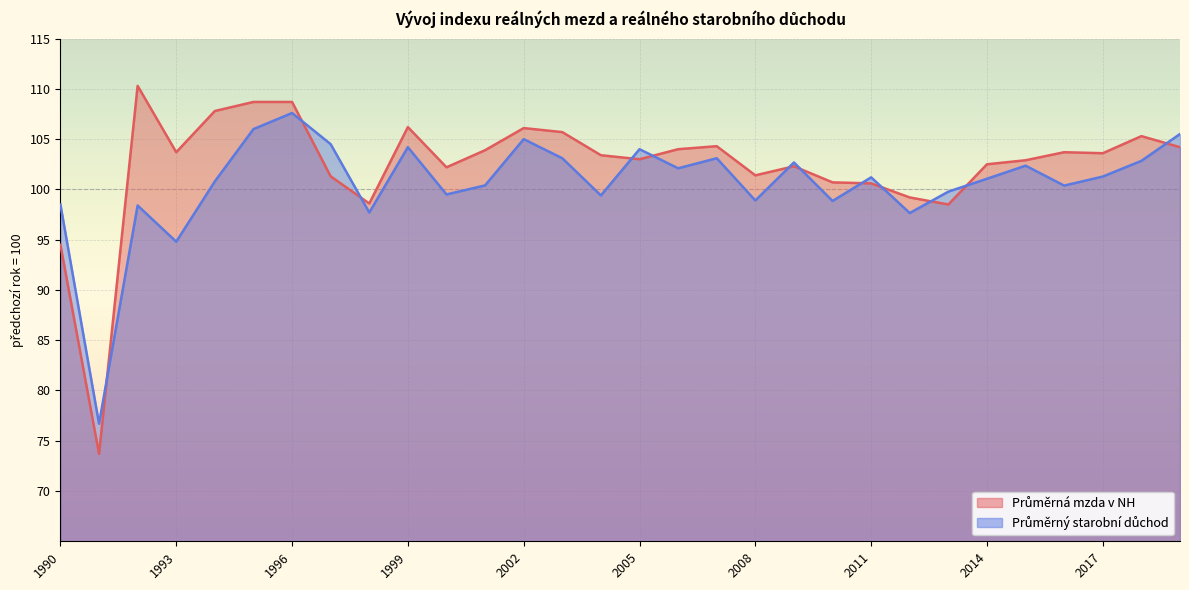

Where is Průměrný starobní důchod nearest to the value 92?

1993